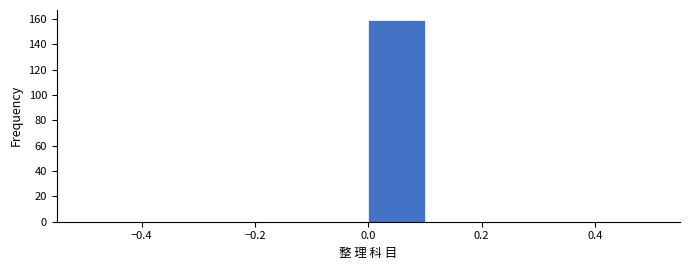

Reading left to right, transcribe this chart: for each bar, give the range it covers on the x-axis and its height. The values are not printed on the chart, so give them approximately, as read against the axis.

-0.5 to -0.4: 0
-0.4 to -0.3: 0
-0.3 to -0.2: 0
-0.2 to -0.1: 0
-0.1 to 0.0: 0
0.0 to 0.1: 160
0.1 to 0.2: 0
0.2 to 0.3: 0
0.3 to 0.4: 0
0.4 to 0.5: 0